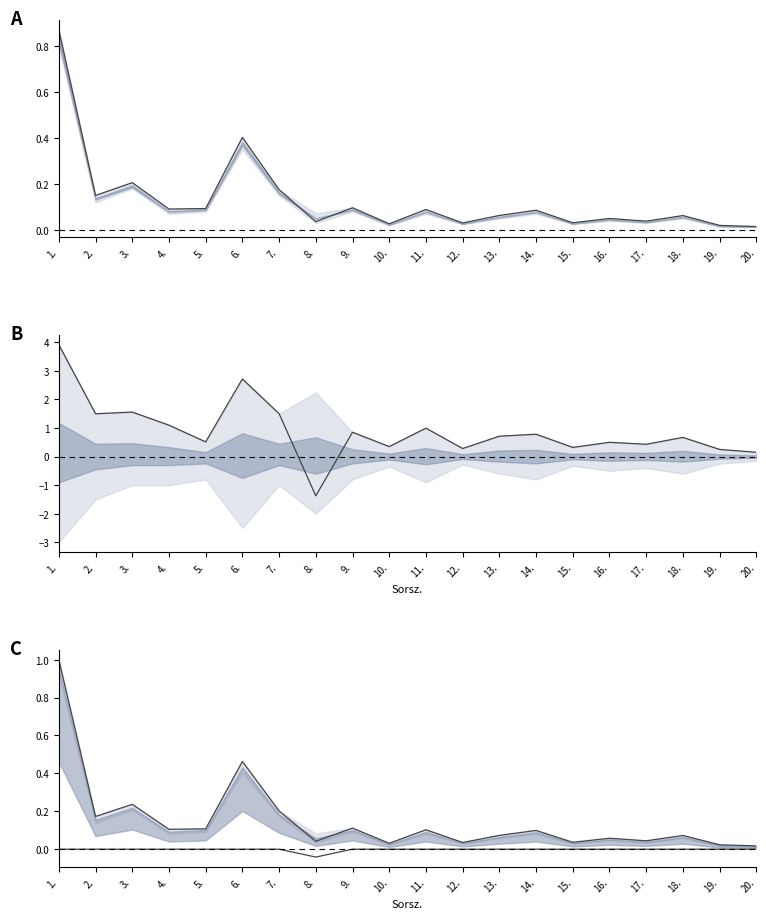

List the labels in order of Netto_egysegar value, smallest first.

20., 19., 10., 12., 15., 8., 17., 16., 18., 13., 14., 11., 4., 5., 9., 2., 7., 3., 6., 1.